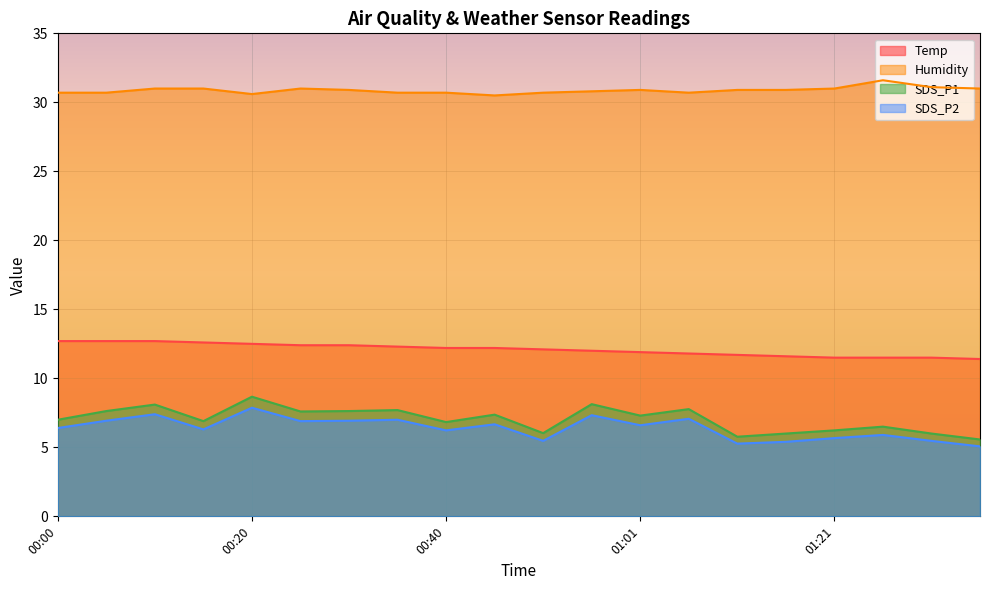

Reading right to left, extract all data points from this chart.

Temp: 01:36=11.4	01:31=11.5	01:26=11.5	01:21=11.5	01:16=11.6	01:11=11.7	01:06=11.8	01:01=11.9	00:56=12.0	00:50=12.1	00:45=12.2	00:40=12.2	00:35=12.3	00:30=12.4	00:25=12.4	00:20=12.5	00:15=12.6	00:10=12.7	00:05=12.7	00:00=12.7
Humidity: 01:36=31.0	01:31=31.1	01:26=31.6	01:21=31.0	01:16=30.9	01:11=30.9	01:06=30.7	01:01=30.9	00:56=30.8	00:50=30.7	00:45=30.5	00:40=30.7	00:35=30.7	00:30=30.9	00:25=31.0	00:20=30.6	00:15=31.0	00:10=31.0	00:05=30.7	00:00=30.7
SDS_P1: 01:36=5.6	01:31=6.0	01:26=6.5	01:21=6.2	01:16=6.0	01:11=5.8	01:06=7.8	01:01=7.3	00:56=8.1	00:50=6.0	00:45=7.4	00:40=6.8	00:35=7.7	00:30=7.6	00:25=7.6	00:20=8.7	00:15=6.9	00:10=8.1	00:05=7.6	00:00=7.0
SDS_P2: 01:36=5.1	01:31=5.5	01:26=5.9	01:21=5.7	01:16=5.4	01:11=5.3	01:06=7.1	01:01=6.6	00:56=7.3	00:50=5.5	00:45=6.7	00:40=6.2	00:35=7.0	00:30=6.9	00:25=6.9	00:20=7.9	00:15=6.3	00:10=7.4	00:05=6.9	00:00=6.4